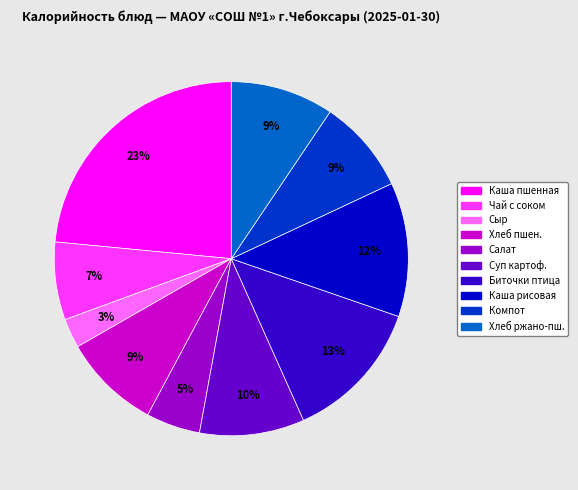

Is there a majority slice in this chart?

No